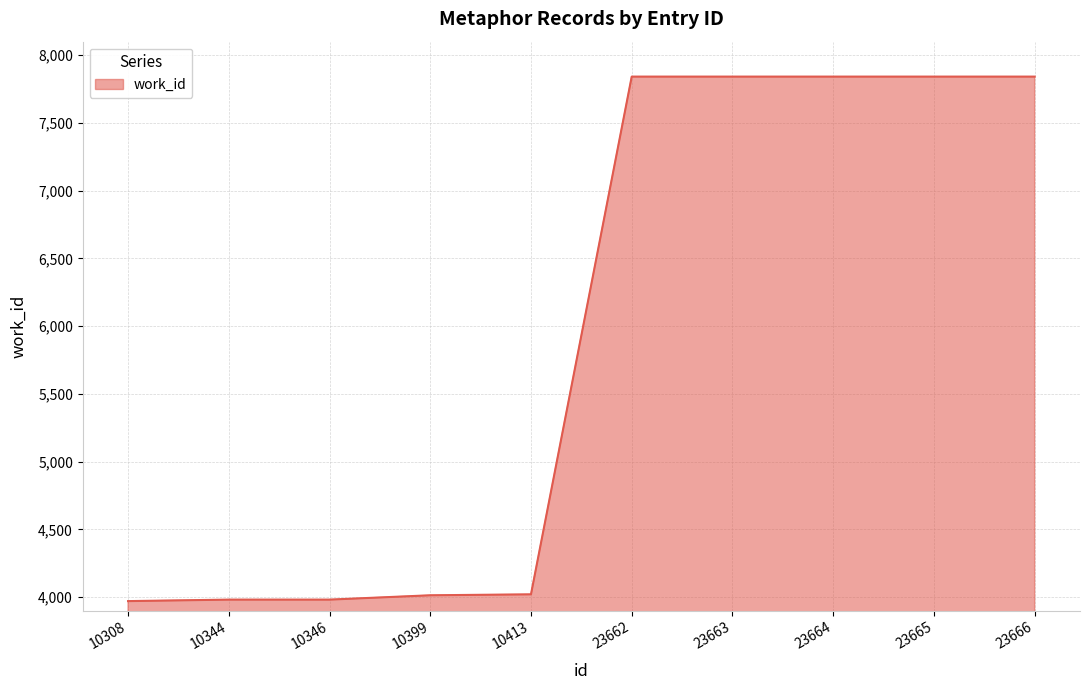

What is the difference between the maximum and minimum values?

3871